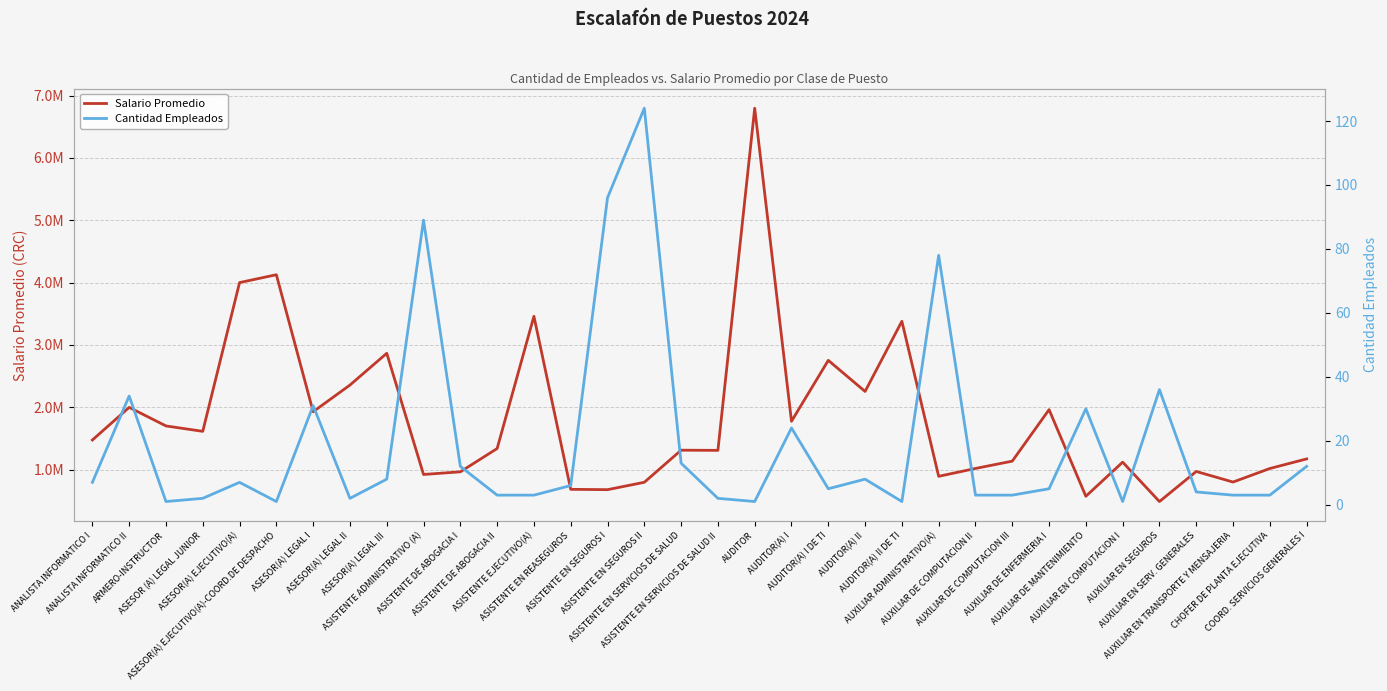

What is the average value of the Salario Promedio series?

1812943.8